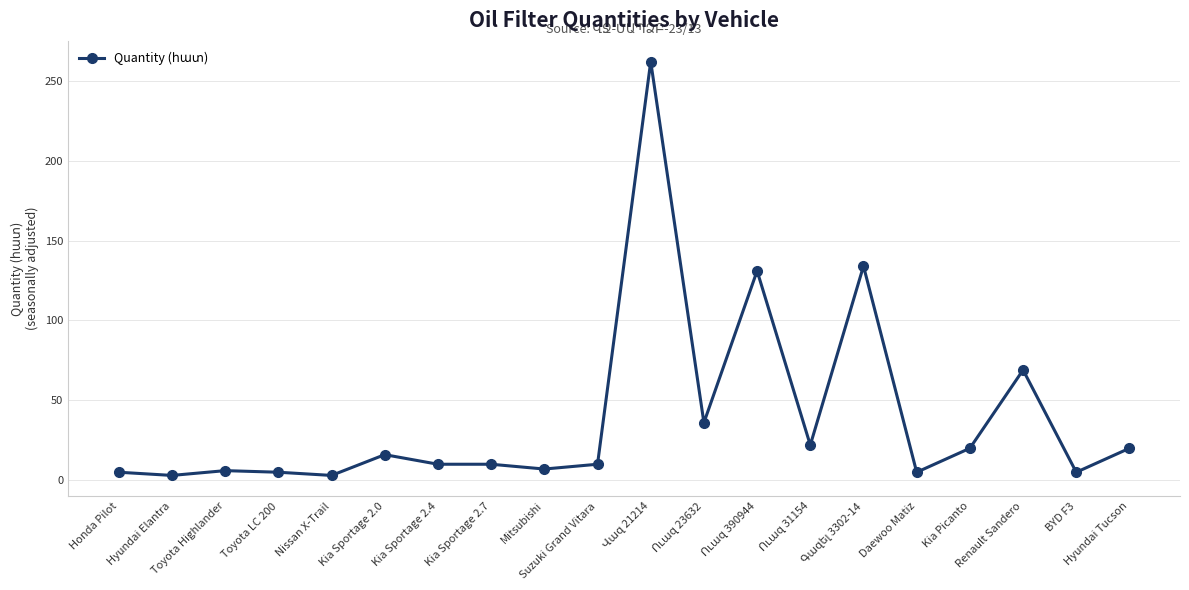

True or false: there are more than 2 points higher than both neighbors.

True